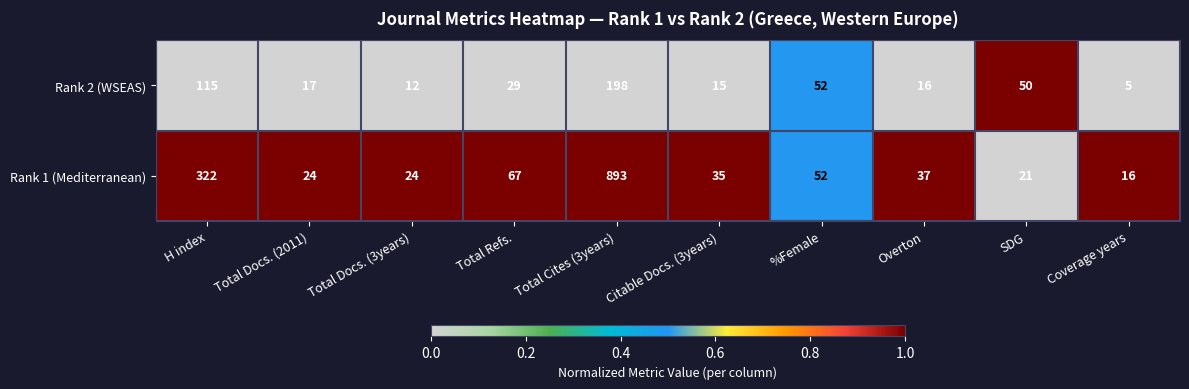

Reading left to right, transcribe all the data shown in this chart.

Rank 2 (WSEAS): 115	17	12	29	198	15	52	16	50	5
Rank 1 (Mediterranean): 322	24	24	67	893	35	52	37	21	16